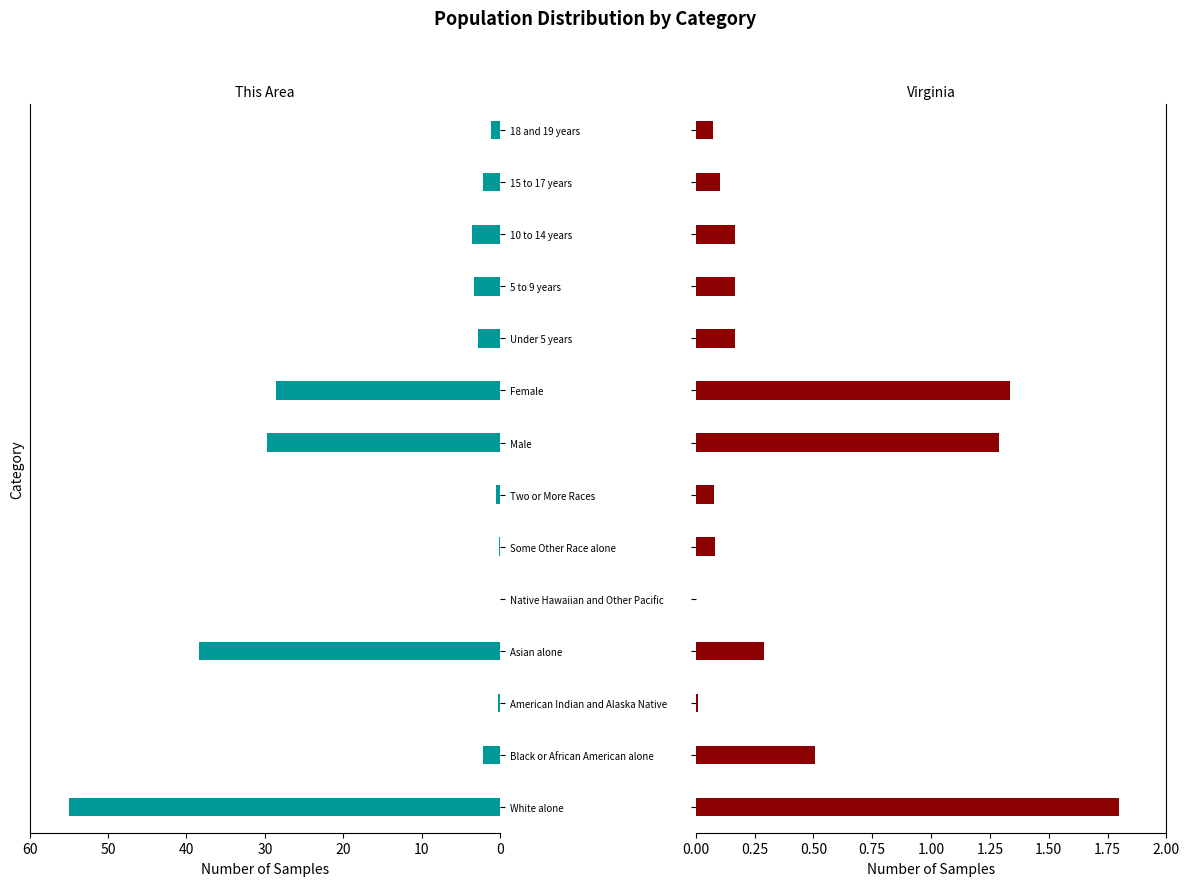

How many bars are there in total?

28